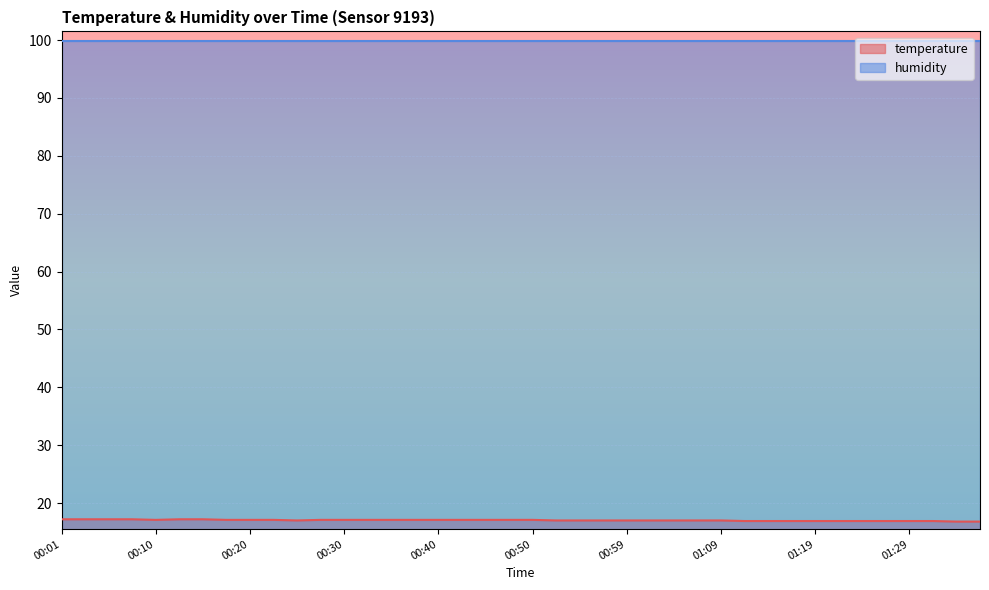

What is the ratio of the value at 01:17 to the value at 00:50?

1.0